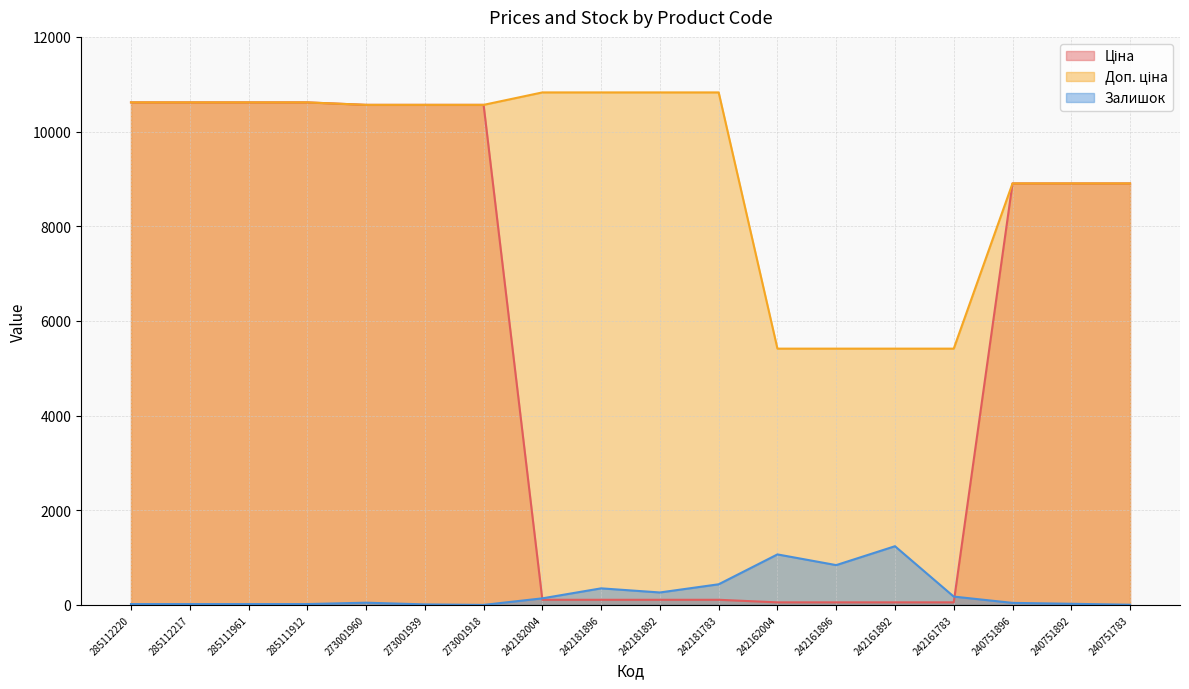

Reading left to right, list all the values displayed in this chart.

Ціна: 10616.3	10616.3	10616.3	10616.3	10564.0	10564.0	10564.0	108.3	108.3	108.3	108.3	54.1	54.1	54.1	54.1	8904.3	8904.3	8904.3
Доп. ціна: 10616.3	10616.3	10616.3	10616.3	10564.0	10564.0	10564.0	10827.0	10827.0	10827.0	10827.0	5414.0	5414.0	5414.0	5414.0	8904.3	8904.3	8904.3
Залишок: 18.0	18.0	18.0	18.0	47.0	11.0	0.0	139.0	350.0	263.0	436.0	1067.0	841.0	1240.0	176.0	43.0	24.0	4.0